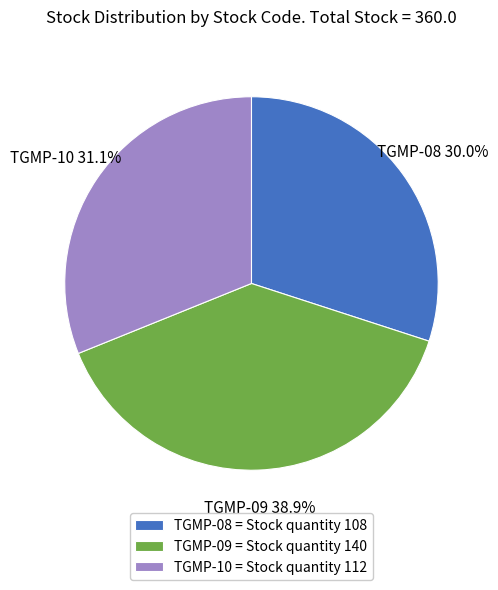

To the nearest percent, what portion does TGMP-09 represent?

39%